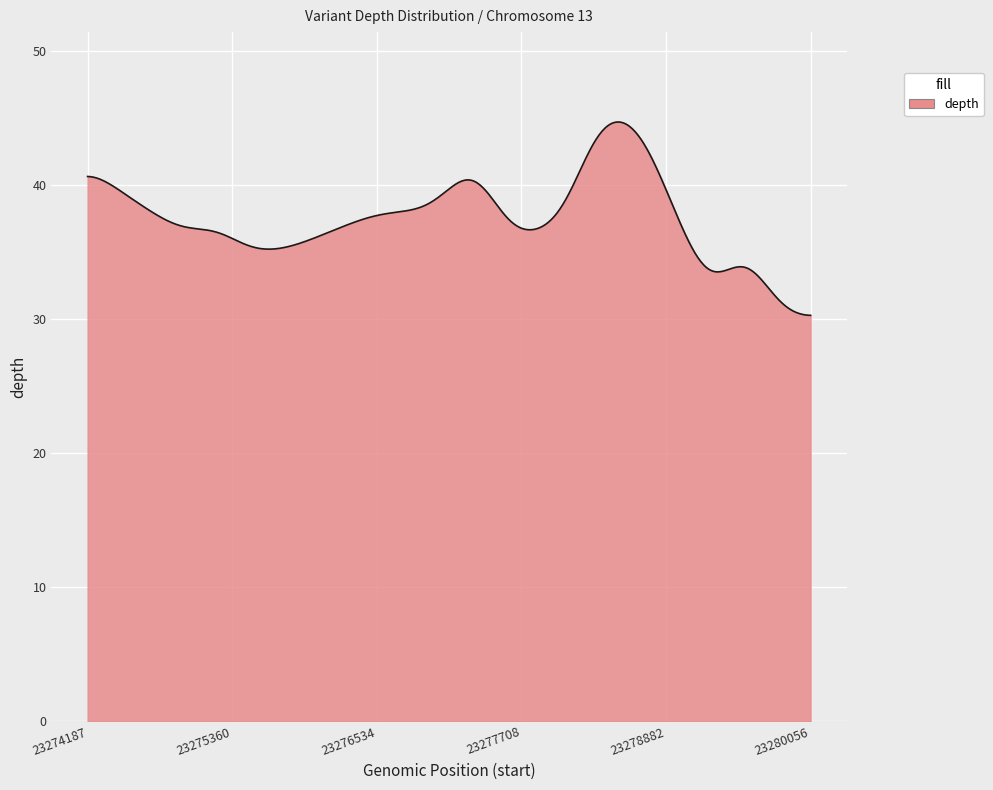

What is the average value?

37.5